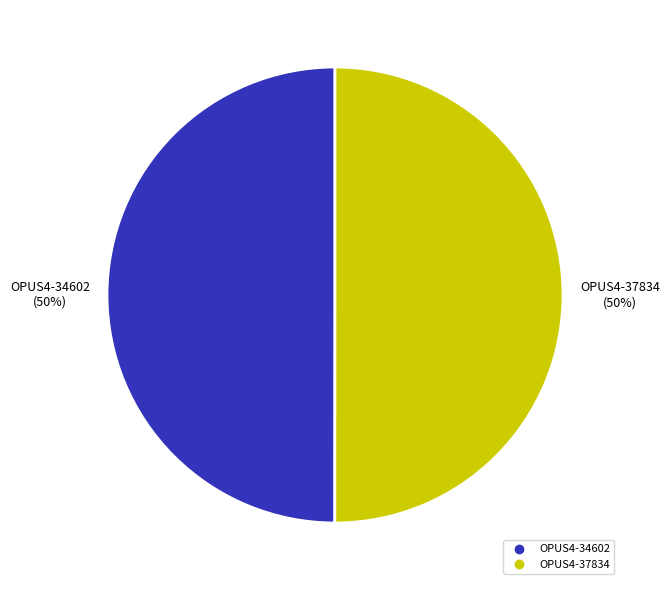

To the nearest percent, what is the combined percentage of OPUS4-37834 and OPUS4-34602?

100%